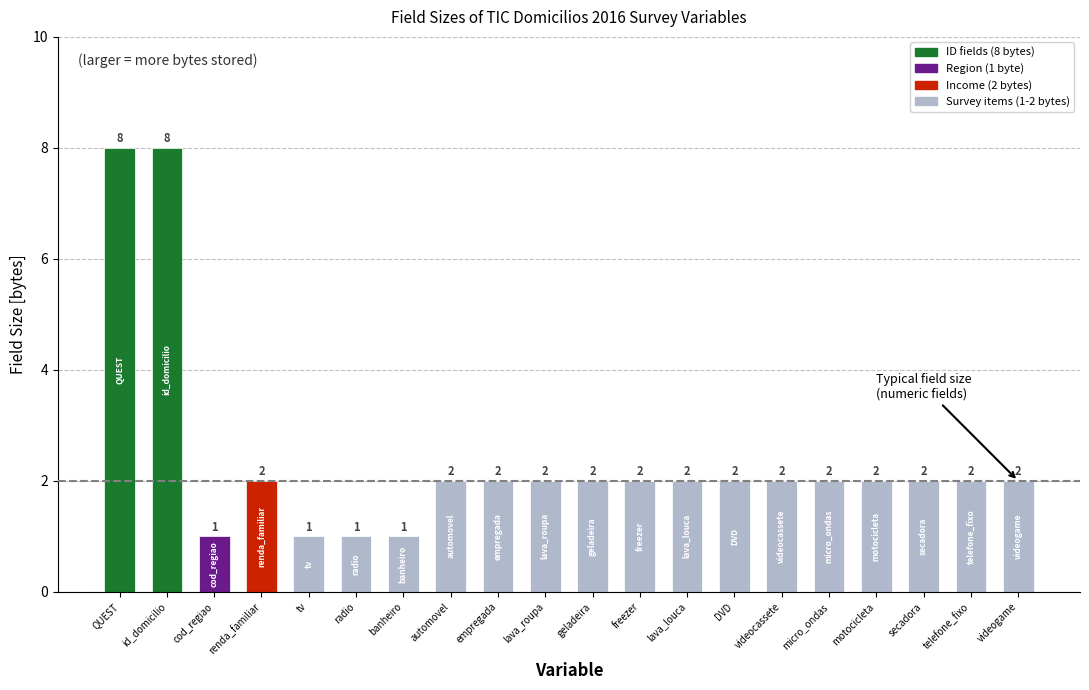

Reading right to left, extract all data points from this chart.

2	2	2	2	2	2	2	2	2	2	2	2	2	1	1	1	2	1	8	8